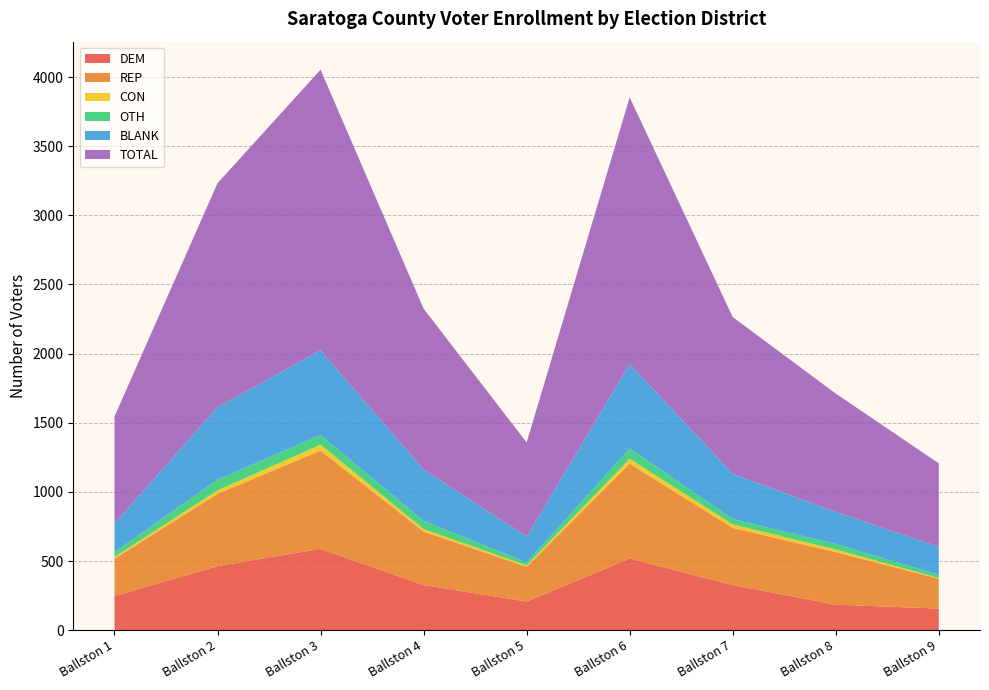

Reading right to left, list all the values displayed in this chart.

TOTAL: Ballston 9=603	Ballston 8=857	Ballston 7=1133	Ballston 6=1929	Ballston 5=679	Ballston 4=1163	Ballston 3=2029	Ballston 2=1619	Ballston 1=773
DEM: Ballston 9=156	Ballston 8=184	Ballston 7=326	Ballston 6=518	Ballston 5=207	Ballston 4=326	Ballston 3=588	Ballston 2=463	Ballston 1=247
BLANK: Ballston 9=203	Ballston 8=231	Ballston 7=327	Ballston 6=611	Ballston 5=188	Ballston 4=371	Ballston 3=614	Ballston 2=524	Ballston 1=208
OTH: Ballston 9=23	Ballston 8=40	Ballston 7=39	Ballston 6=74	Ballston 5=22	Ballston 4=60	Ballston 3=69	Ballston 2=78	Ballston 1=35
REP: Ballston 9=216	Ballston 8=380	Ballston 7=414	Ballston 6=686	Ballston 5=251	Ballston 4=387	Ballston 3=711	Ballston 2=523	Ballston 1=270
CON: Ballston 9=5	Ballston 8=19	Ballston 7=25	Ballston 6=35	Ballston 5=10	Ballston 4=18	Ballston 3=42	Ballston 2=25	Ballston 1=12